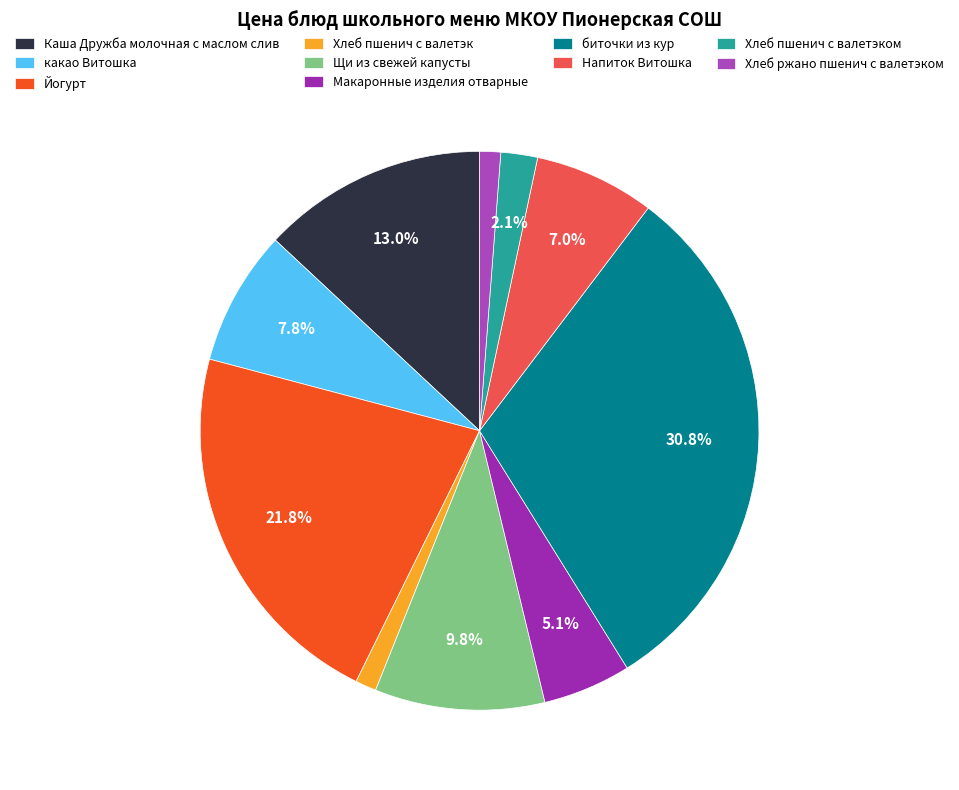

To the nearest percent, what percentage of the pie is Макаронные изделия отварные?

5%